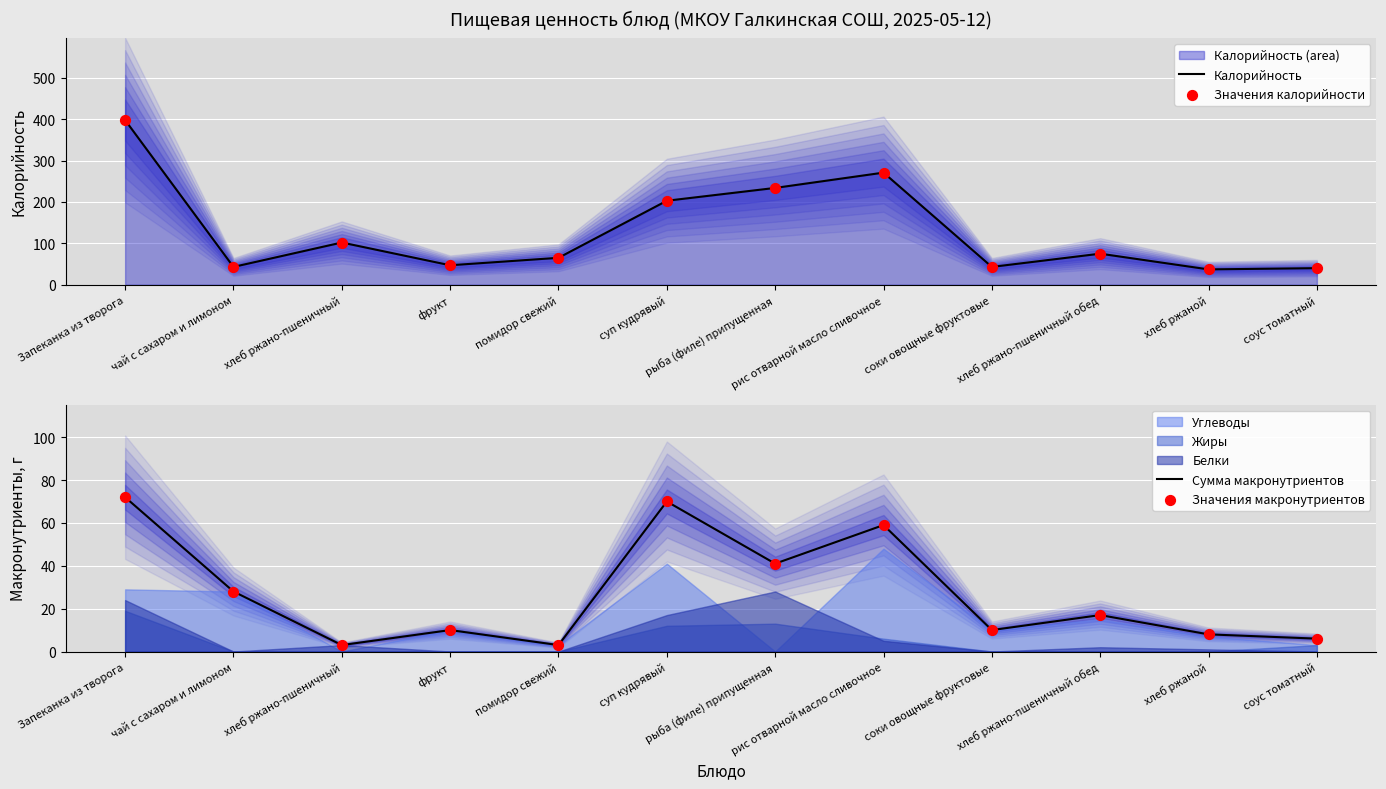

At how many categories does at least one series exceed 88?

5